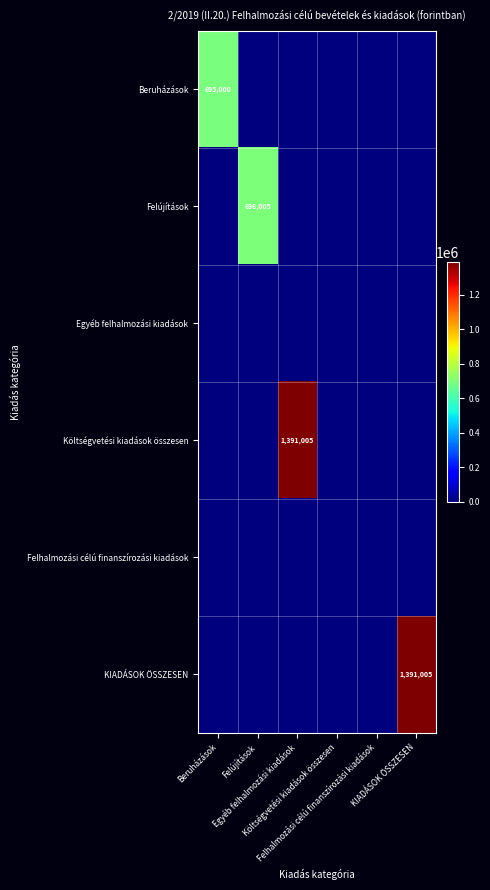

True or false: Felújítások has a value of 212355 at Költségvetési kiadások összesen.

False